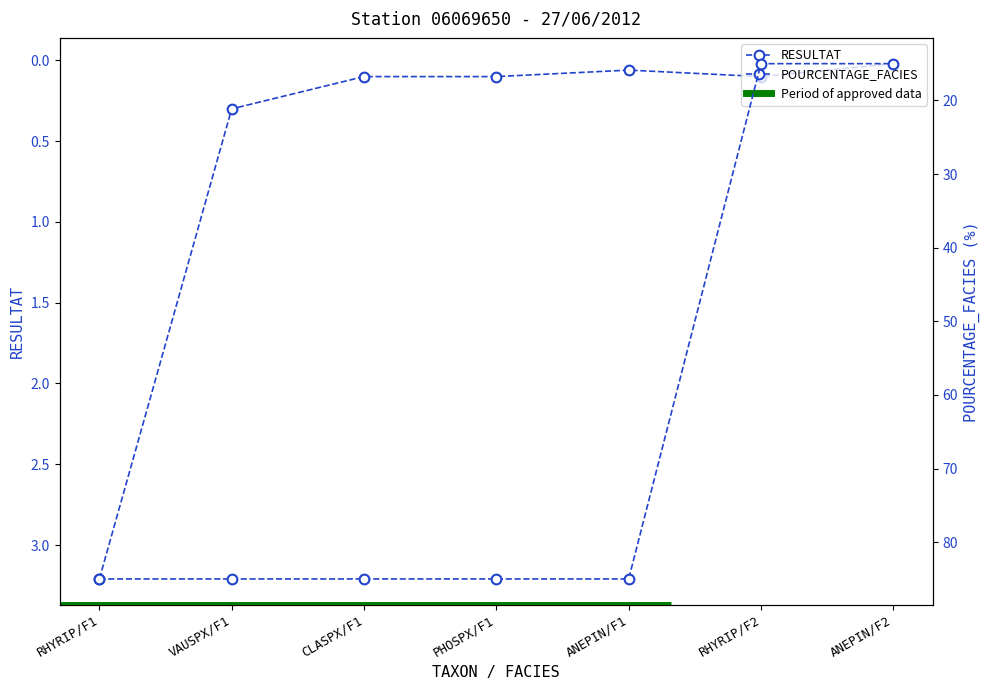

Which series changed the most between CLASPX/F1 and ANEPIN/F2?

POURCENTAGE_FACIES